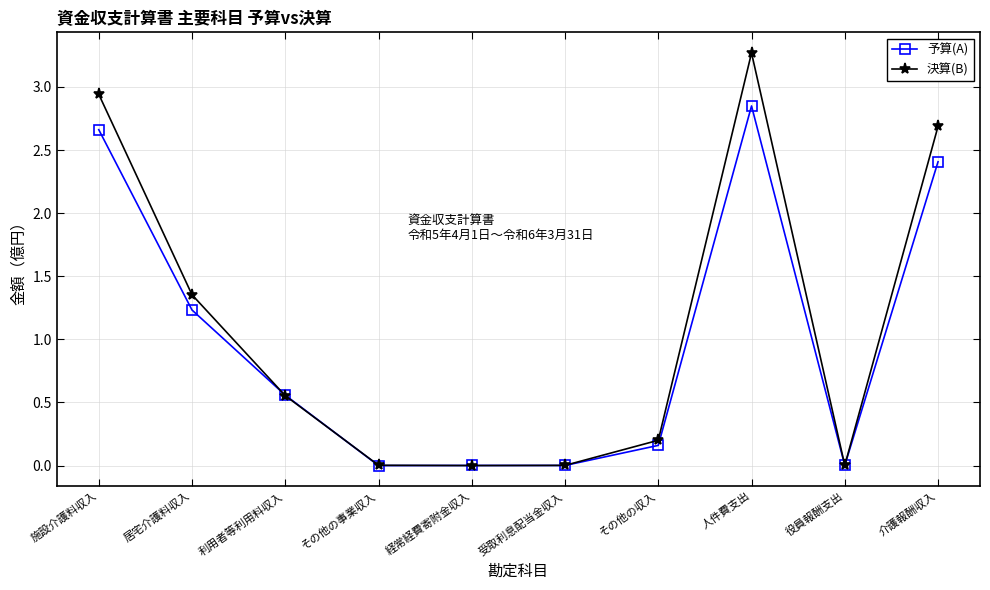

True or false: 予算(A) has a value of 0.9 at 利用者等利用料収入.

False